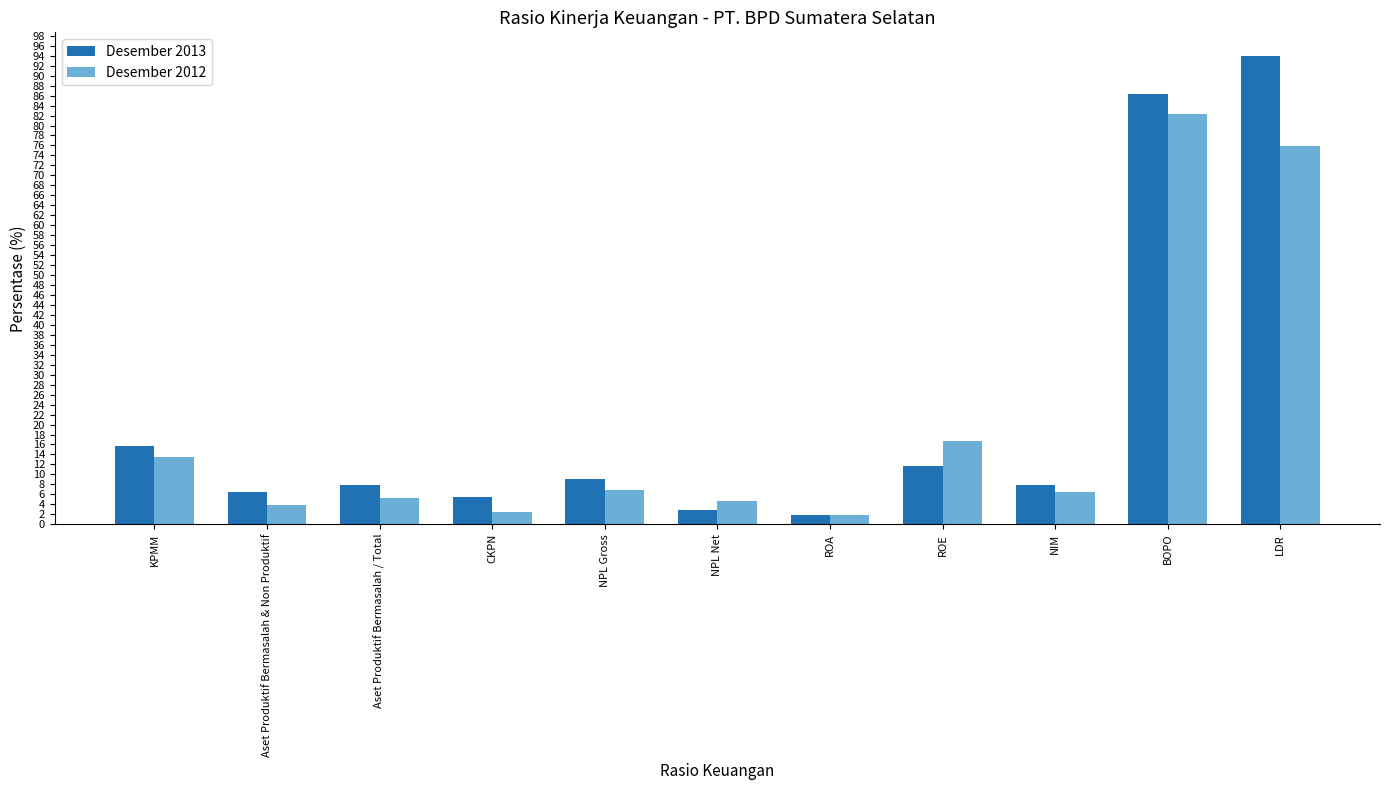

What is the lowest value of the Desember 2012 series?

1.9